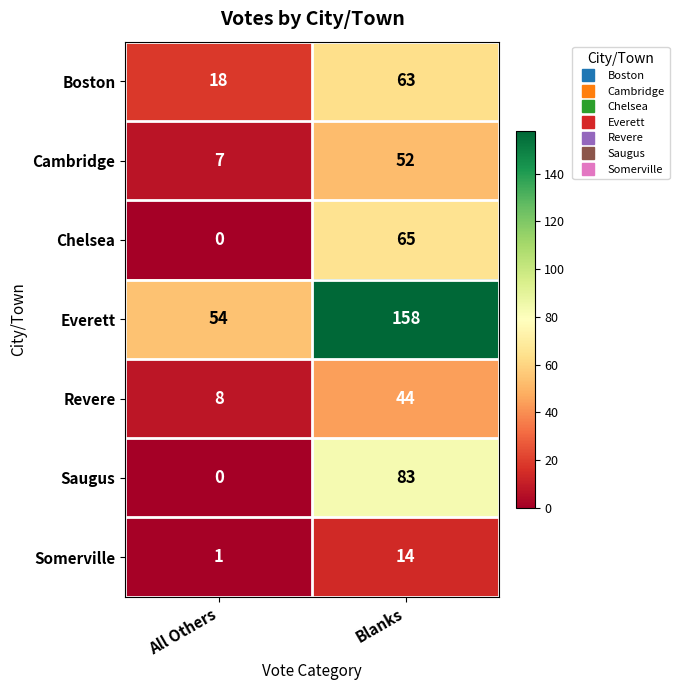

At which category is the sum across all series the highest?

Blanks